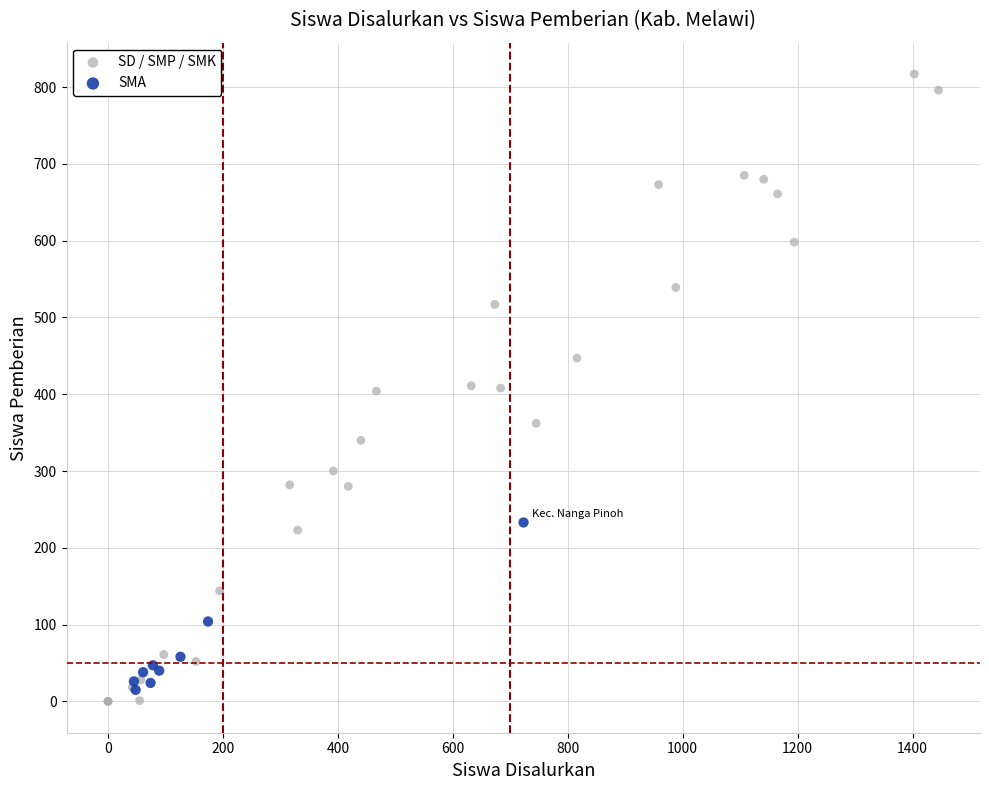

Which series has the largest Y range (max minus min)?

SD / SMP / SMK